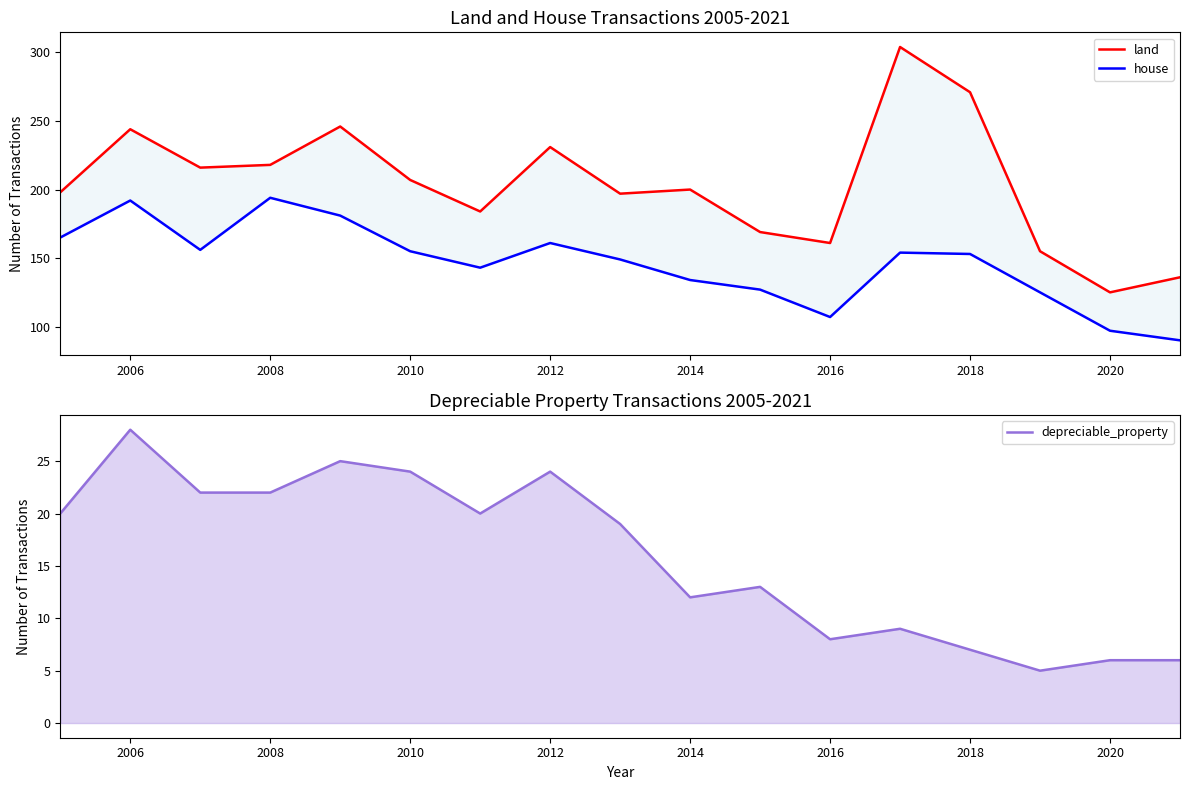

True or false: land and house cross at least once.

False